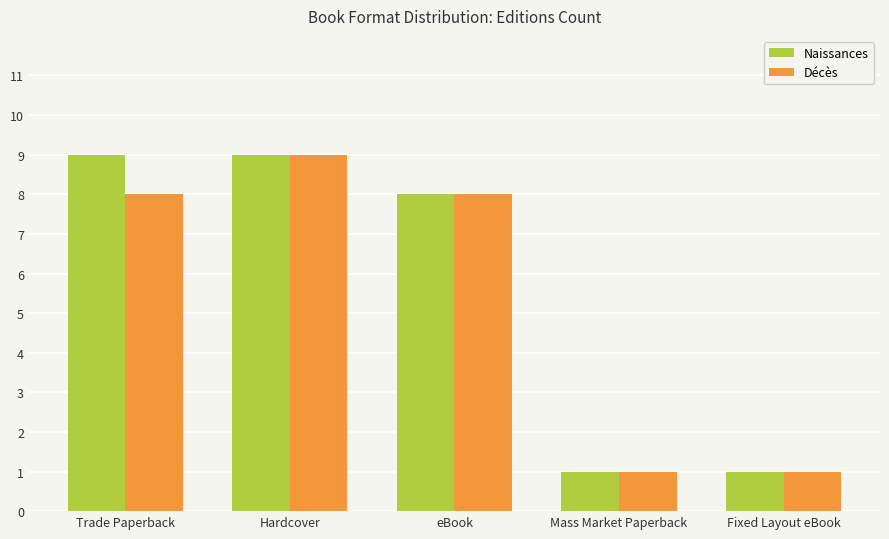

What is the lowest value of the Décès series?

1